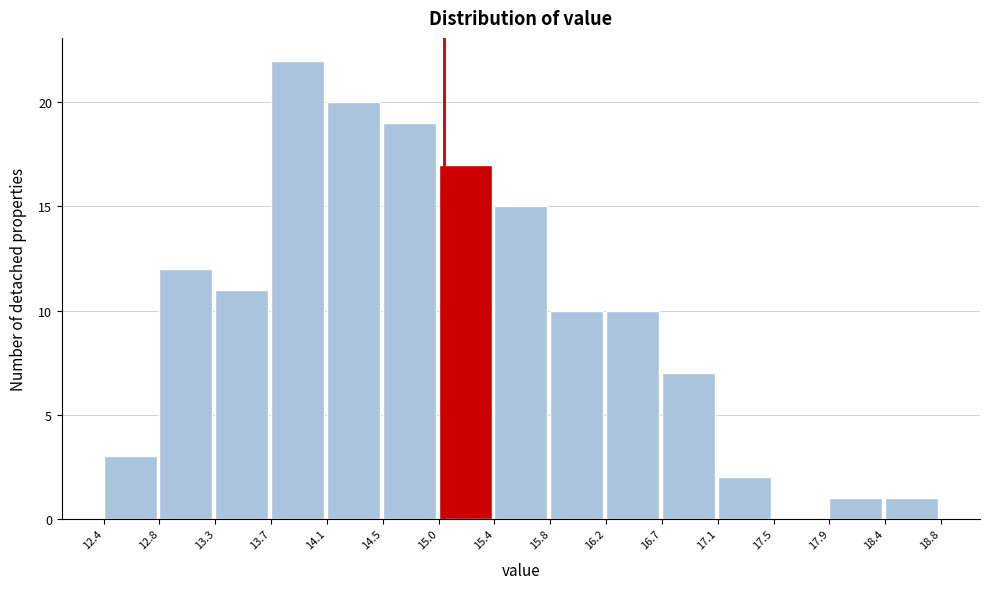

Reading left to right, transcribe this chart: for each bar, give the range it covers on the x-axis and its height. The values are not printed on the chart, so give them approximately, as read against the axis.

12.4 to 12.8: 3
12.8 to 13.3: 12
13.3 to 13.7: 11
13.7 to 14.1: 22
14.1 to 14.5: 20
14.5 to 15.0: 19
15.0 to 15.4: 17
15.4 to 15.8: 15
15.8 to 16.2: 10
16.2 to 16.7: 10
16.7 to 17.1: 7
17.1 to 17.5: 2
17.5 to 17.9: 0
17.9 to 18.4: 1
18.4 to 18.8: 1